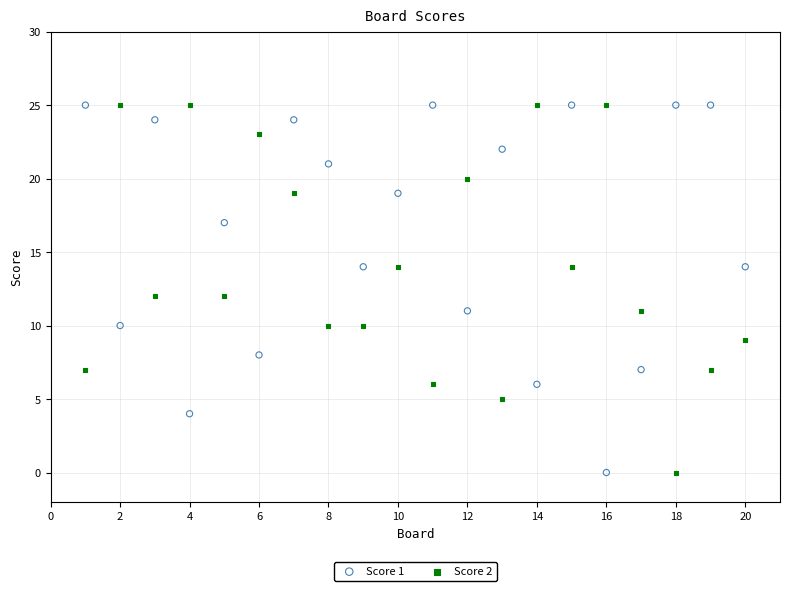

What is the X range (max minus min) for the scatter plot?

19